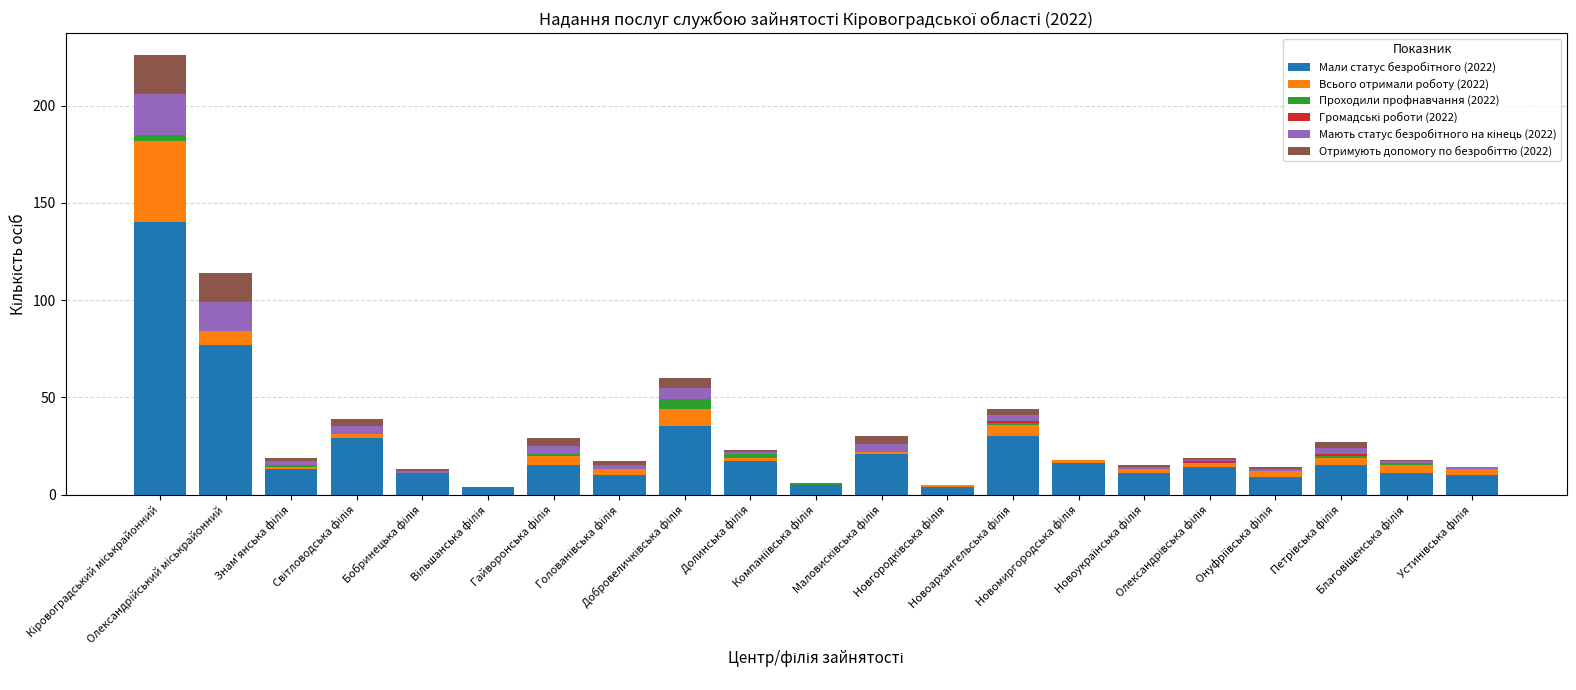

At which label is Отримують допомогу по безробіттю (2022) closest to 10?

Олександрійський міськрайонний